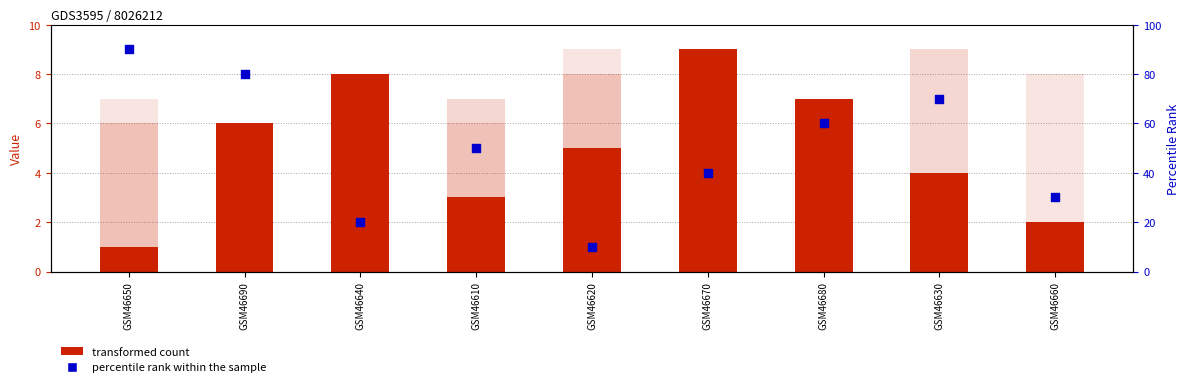

Which series has the widest spread of Y values?

col_5 (percentile rank)